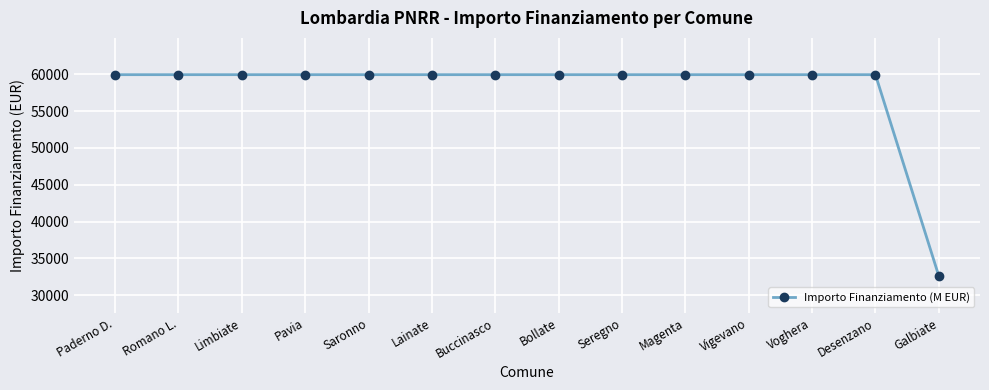

The value at Lainate is 59966. True or false?

True